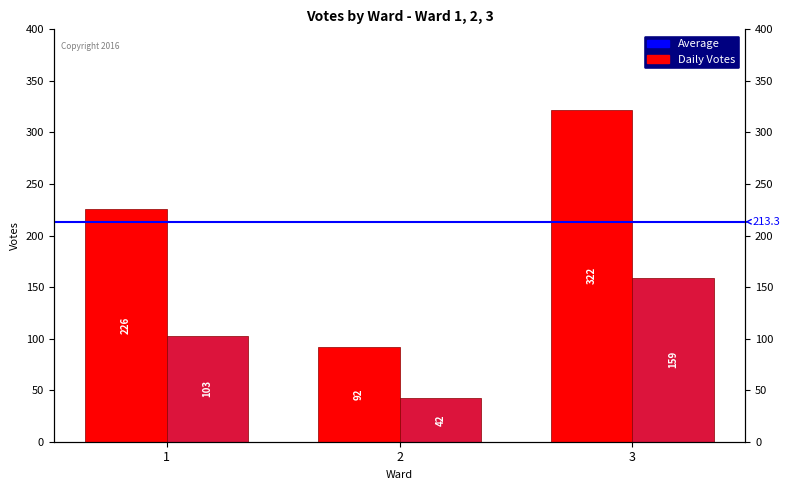

Count the Vincent Mottola values in the range 92 to 322.

3